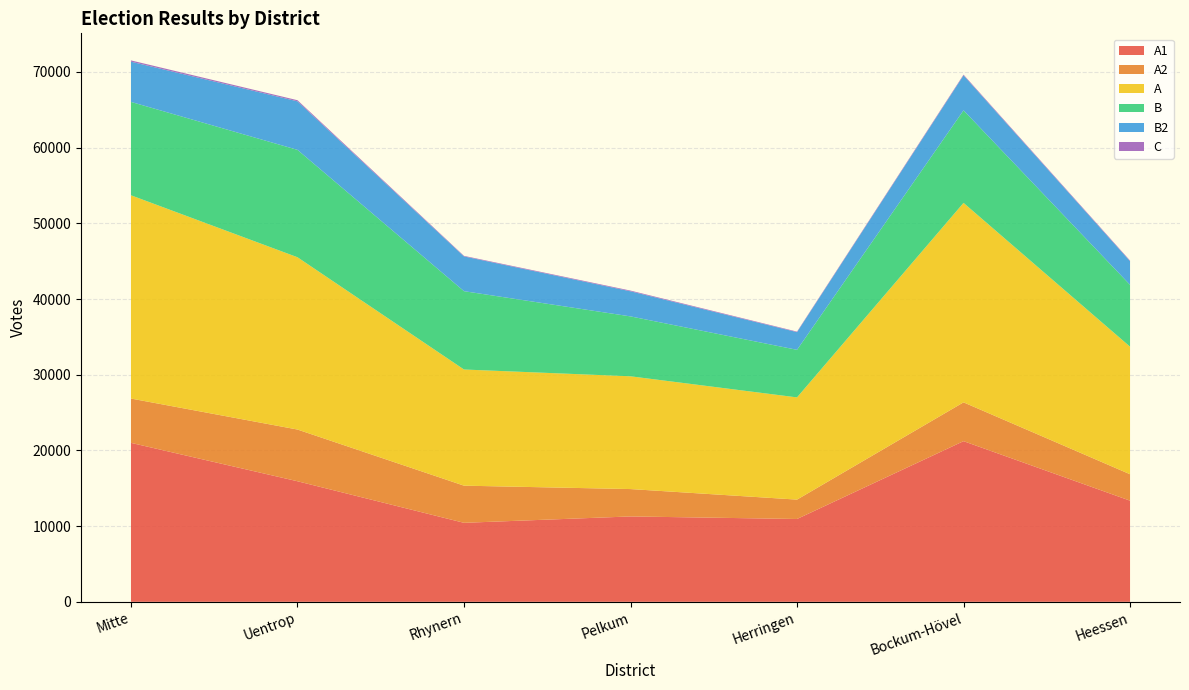

Reading left to right, list all the values displayed in this chart.

A1: Mitte=21000	Uentrop=15928	Rhynern=10437	Pelkum=11280	Herringen=10943	Bockum-Hövel=21225	Heessen=13363
A2: Mitte=5853	Uentrop=6832	Rhynern=4908	Pelkum=3616	Herringen=2560	Bockum-Hövel=5126	Heessen=3490
A: Mitte=26853	Uentrop=22760	Rhynern=15345	Pelkum=14896	Herringen=13503	Bockum-Hövel=26351	Heessen=16853
B: Mitte=12336	Uentrop=14187	Rhynern=10349	Pelkum=7914	Herringen=6284	Bockum-Hövel=12225	Heessen=8171
B2: Mitte=5315	Uentrop=6412	Rhynern=4590	Pelkum=3317	Herringen=2338	Bockum-Hövel=4619	Heessen=3123
C: Mitte=168	Uentrop=146	Rhynern=75	Pelkum=93	Herringen=69	Bockum-Hövel=96	Heessen=82